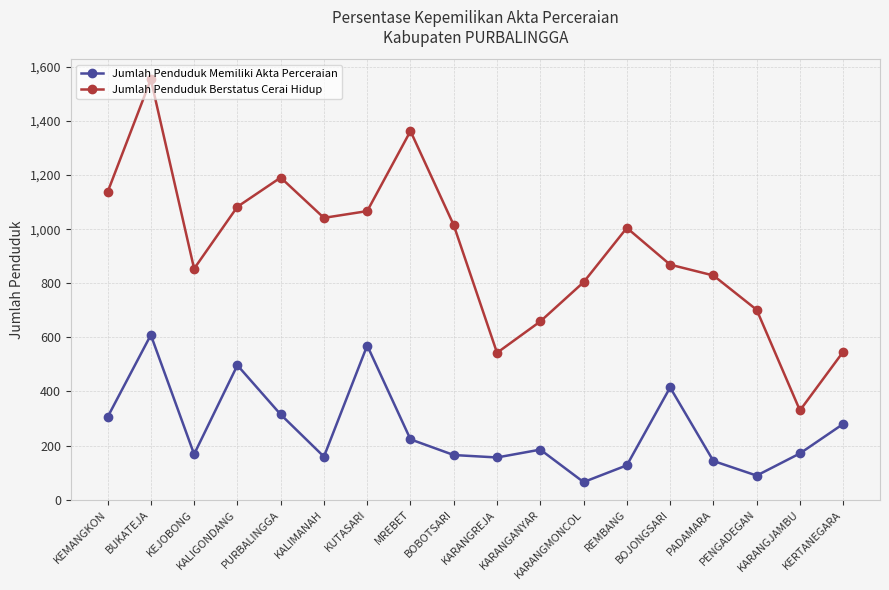

What is the difference between the Jumlah Penduduk Berstatus Cerai Hidup values at BOBOTSARI and BOJONGSARI?

146